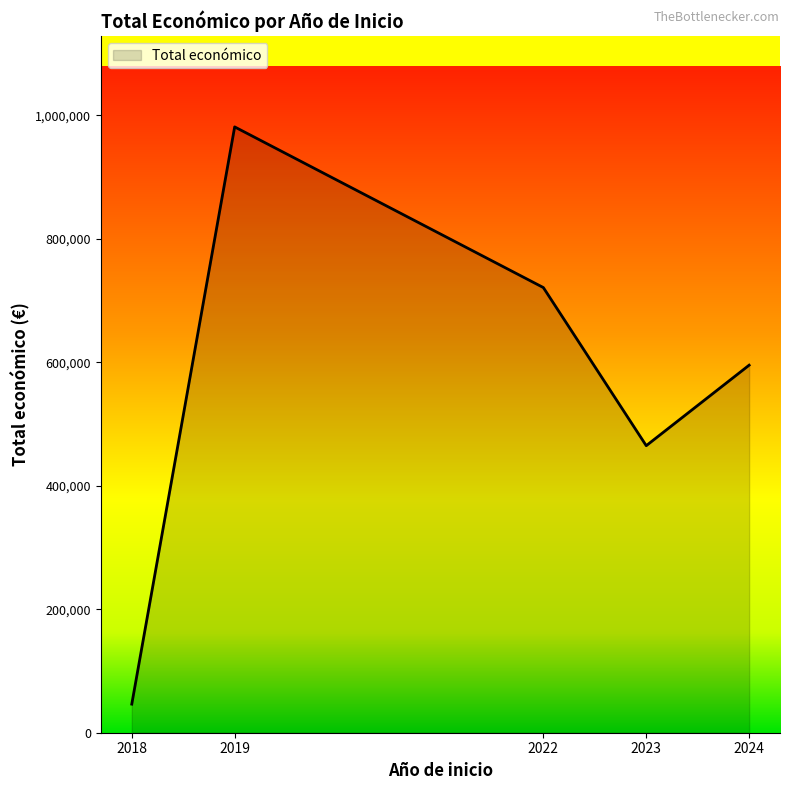

What is the ratio of the value at 2019 to the value at 2023?

2.1